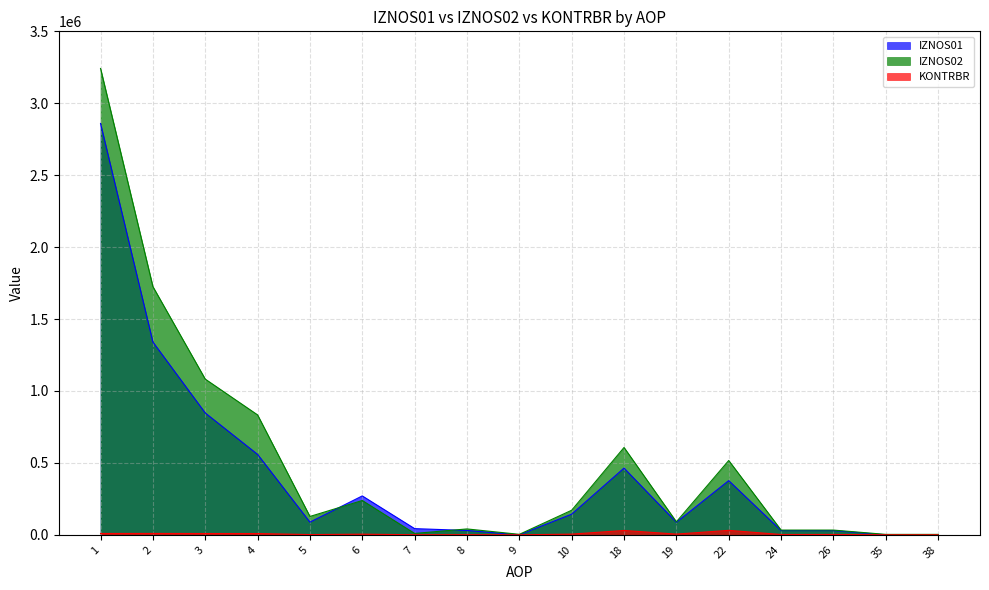

How many interior local peaks does the KONTRBR series have?

6